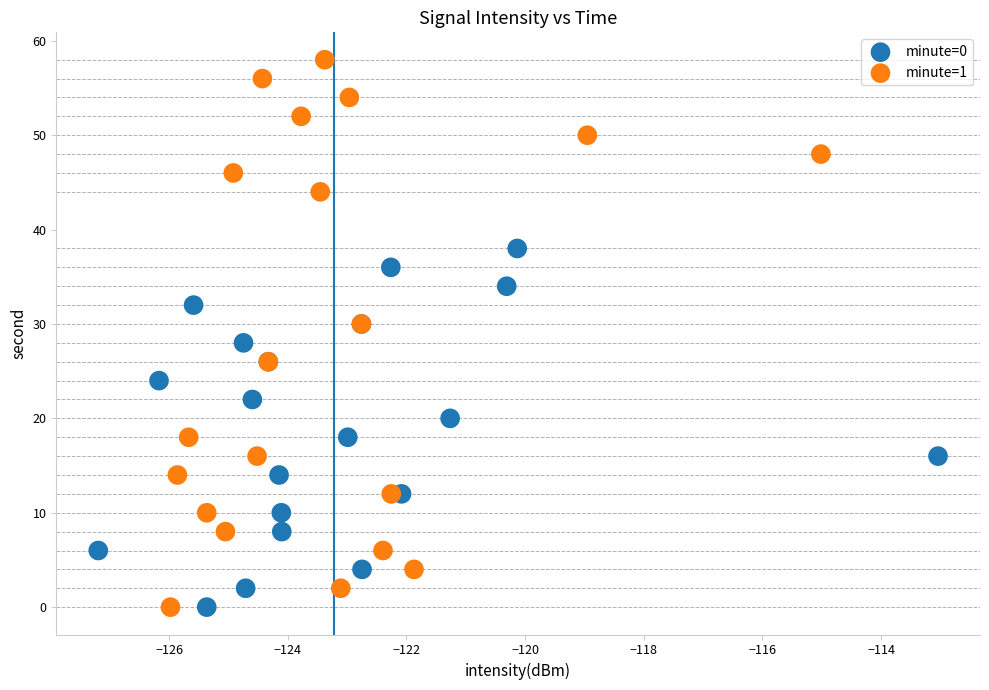

Which series has the widest spread of Y values?

minute=1